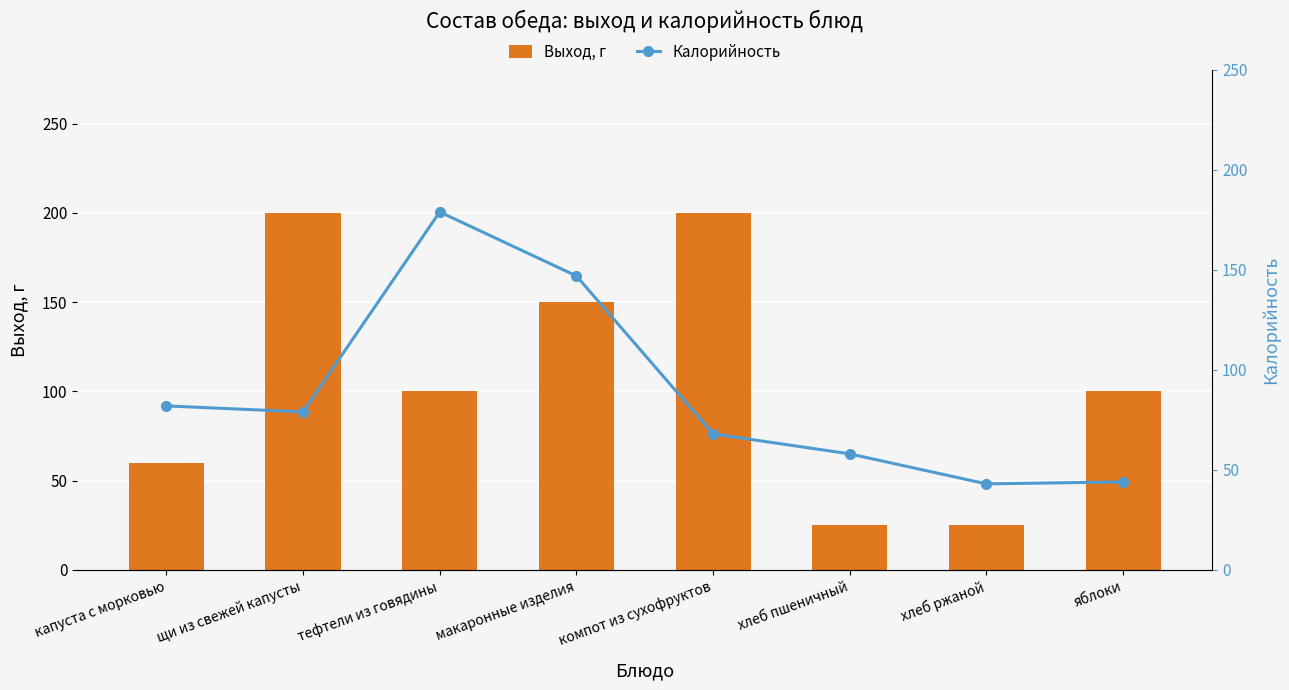

What are all the series names shown in the legend?

Выход, г, Калорийность